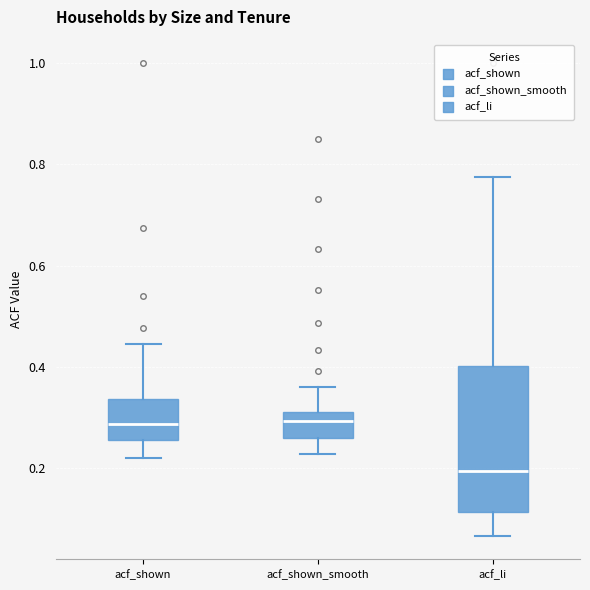

Comparing the boxes themselves (not the whiskers), which one is the tallest?

acf_li